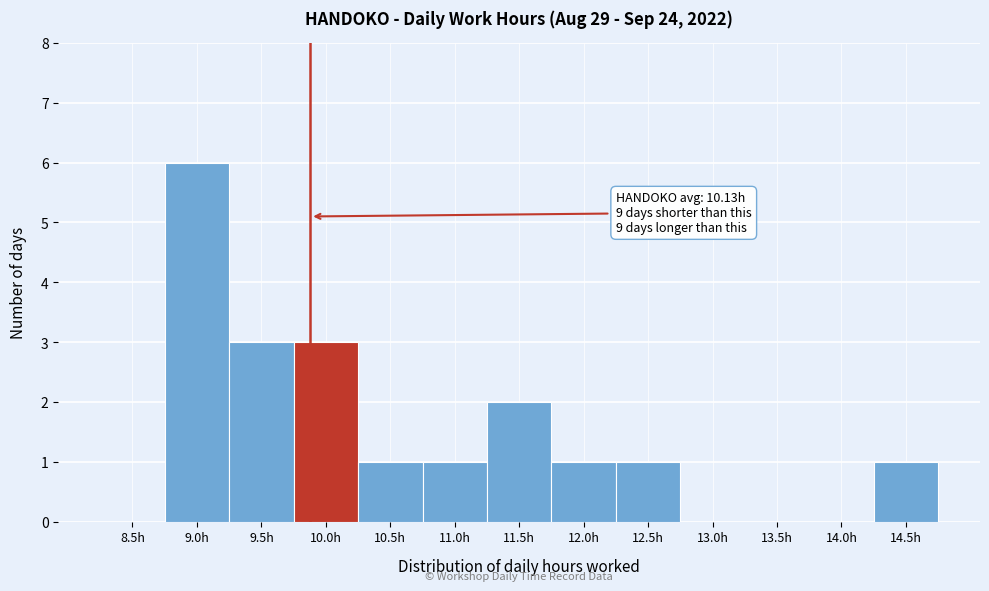

Reading left to right, list all the values displayed in this chart.

8.5h=0	9.0h=6	9.5h=3	10.0h=3	10.5h=1	11.0h=1	11.5h=2	12.0h=1	12.5h=1	13.0h=0	13.5h=0	14.0h=0	14.5h=1